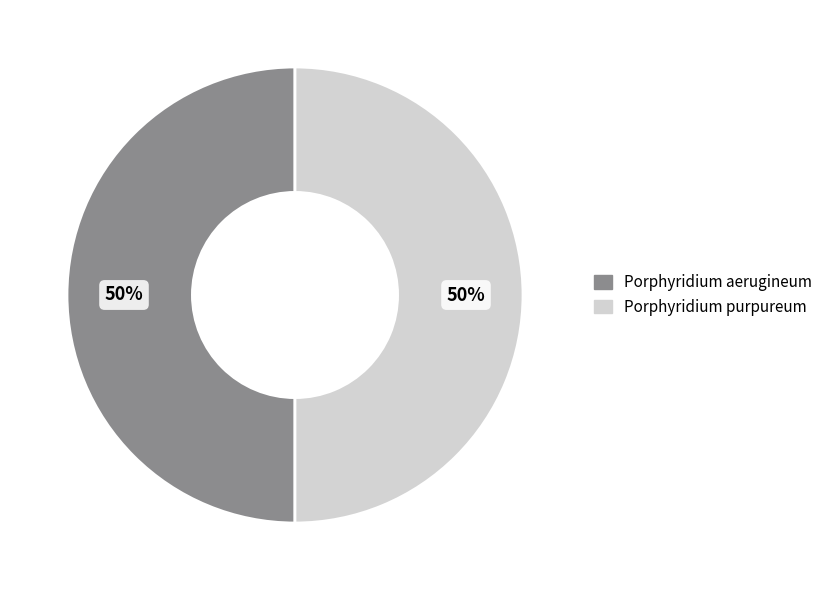

To the nearest percent, what percentage of the pie is Porphyridium aerugineum?

50%